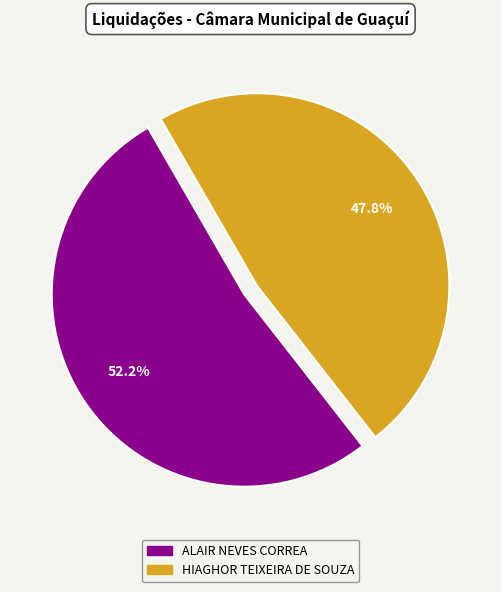

Combined, do HIAGHOR TEIXEIRA DE SOUZA and ALAIR NEVES CORREA account for over 50%?

Yes